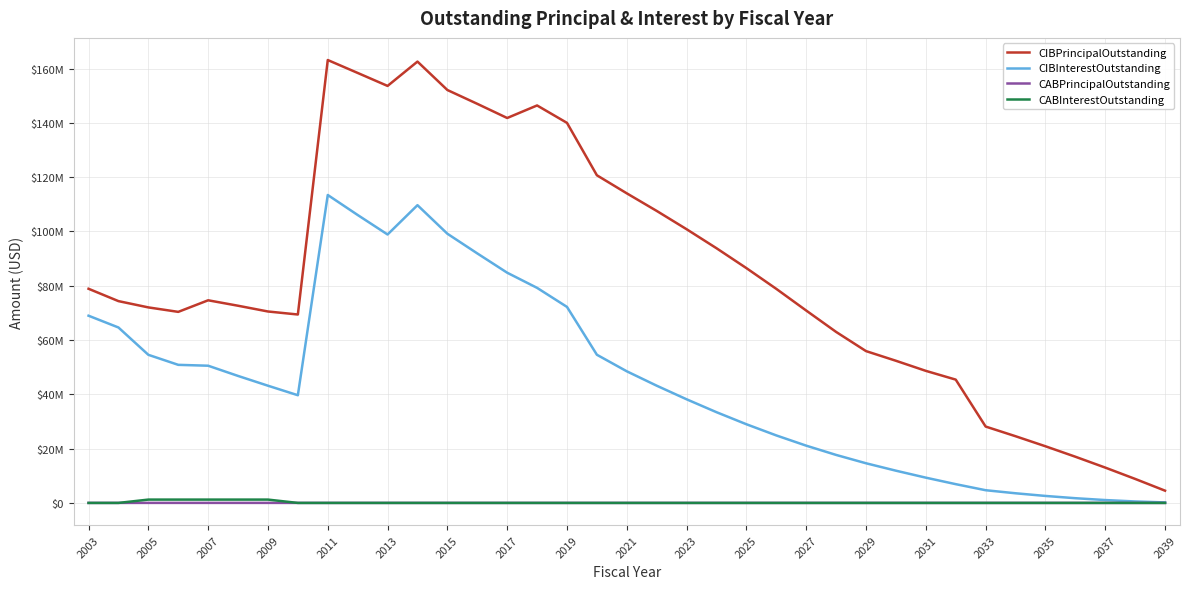

Is this an area chart (filled region under the line)?

No